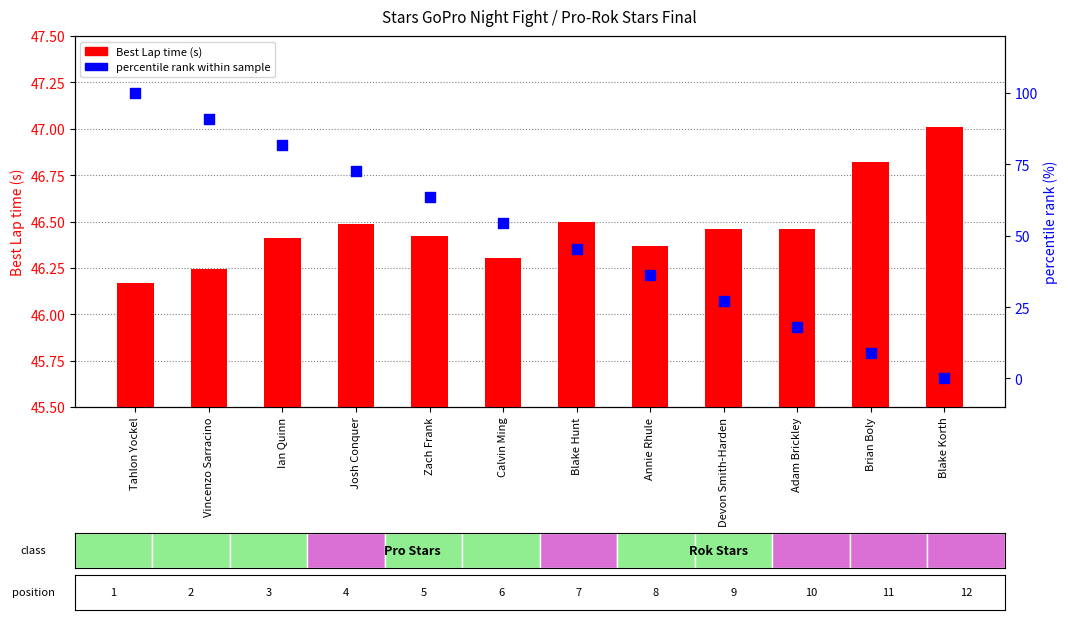

Which series has the widest spread of Y values?

percentile rank within sample